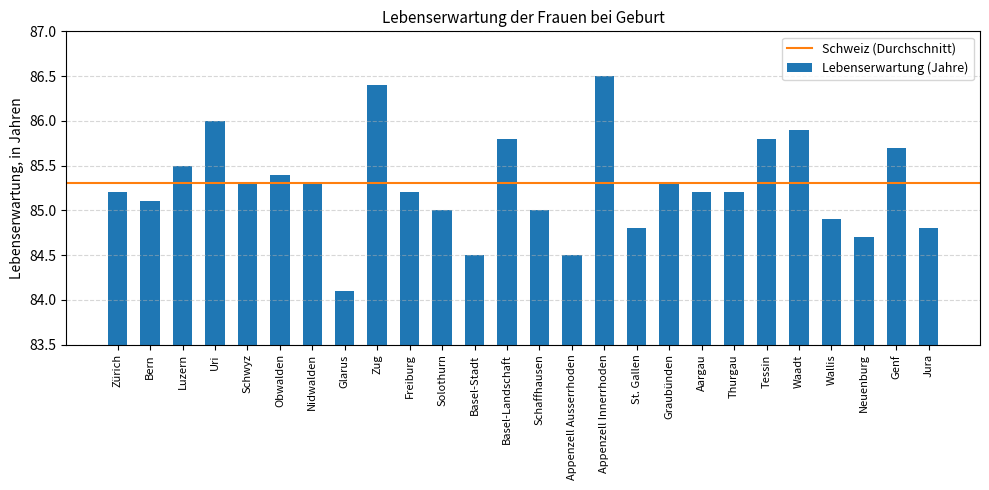

How many categories are shown in the chart?

26